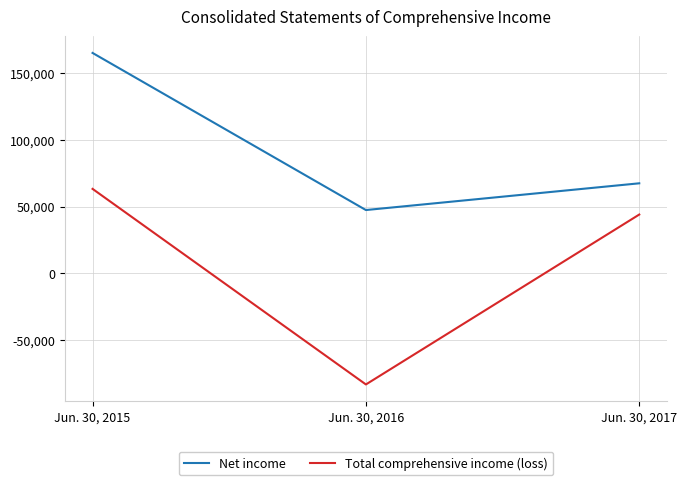

Count the number of categories in the chart.

3